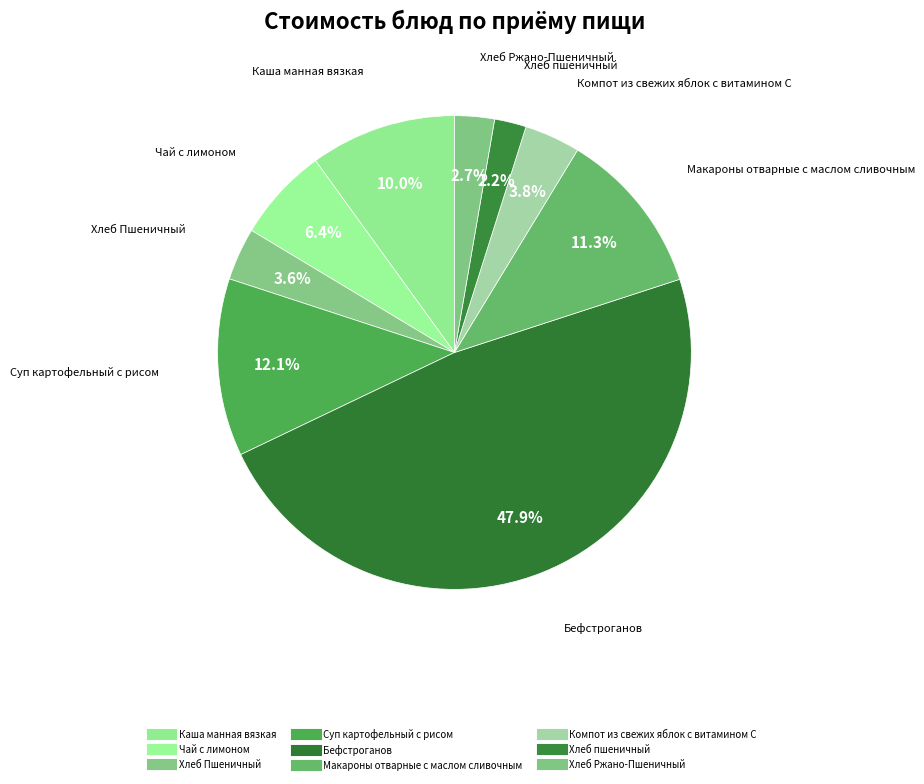

How many slices are in this pie chart?

9